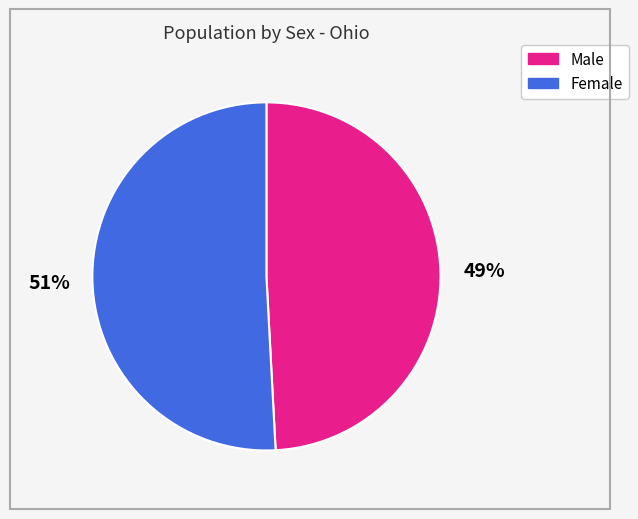

Which slice represents more than half of the pie?

Female